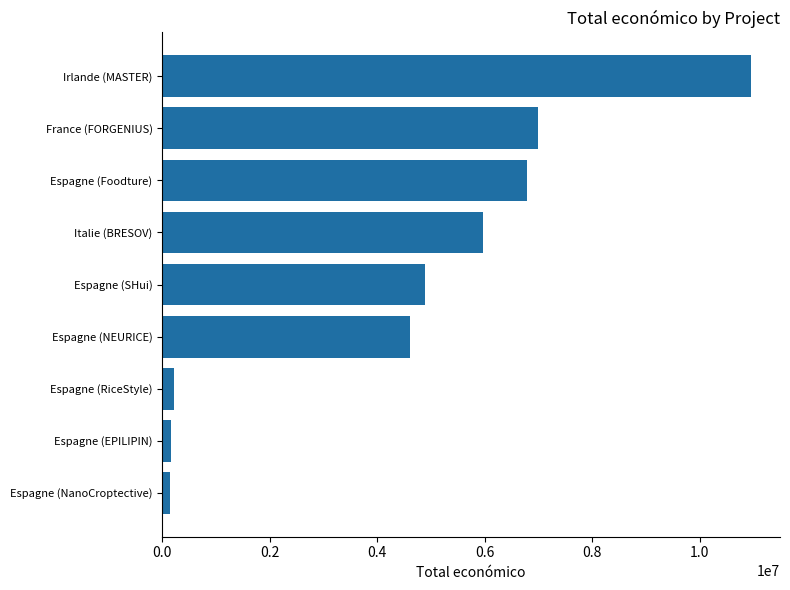

True or false: the data shows 5962019 at Italie (BRESOV).

True